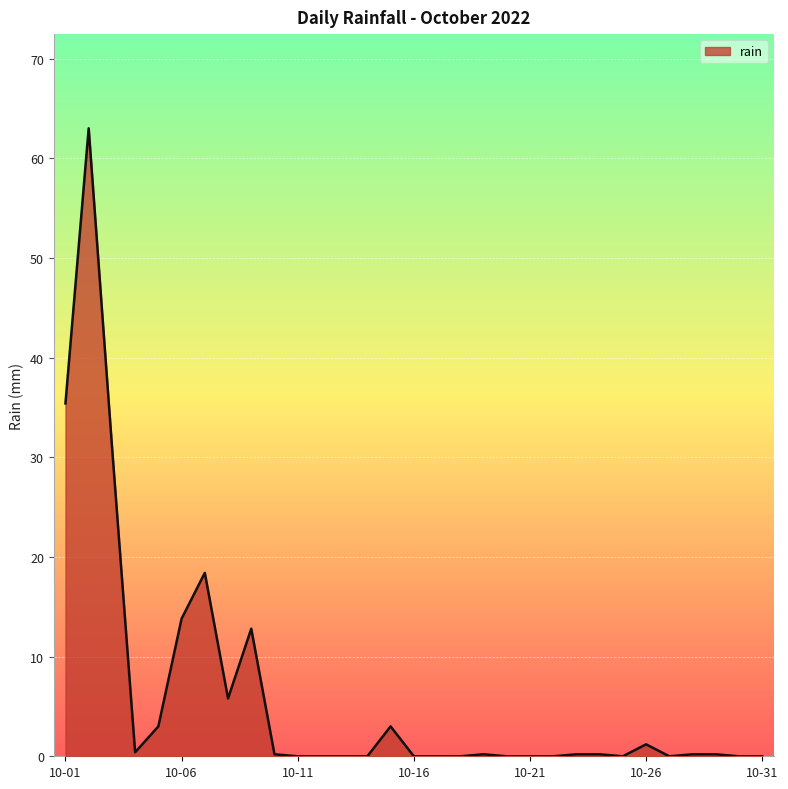

How many lines are shown in the chart?

1